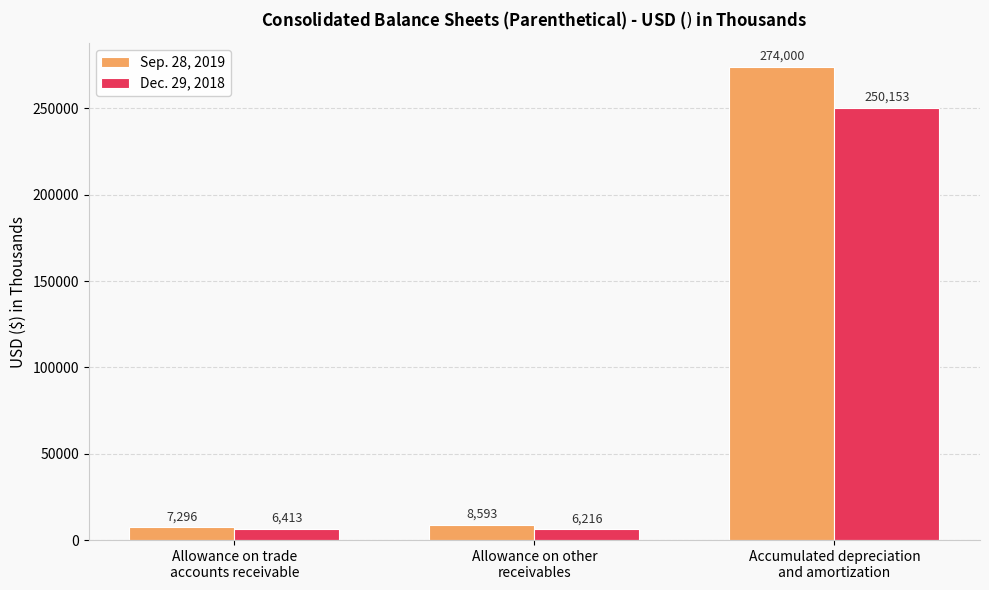

What is the value of the Dec. 29, 2018 bar at the 3rd from the left?

250153